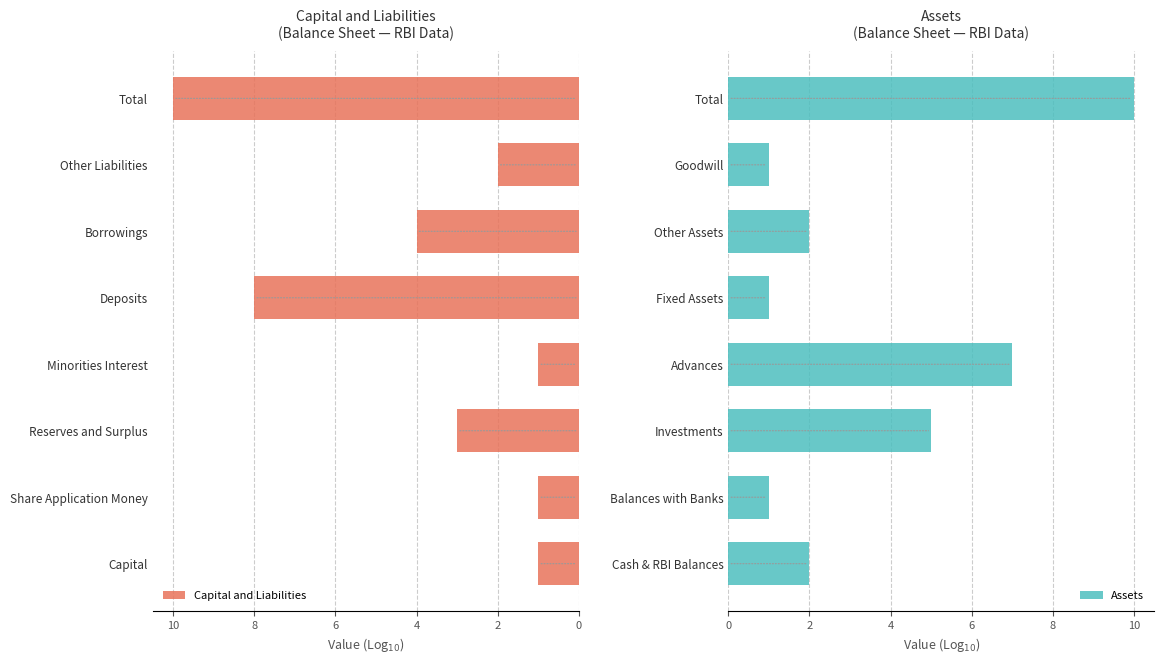

Count the number of data series in this chart.

2